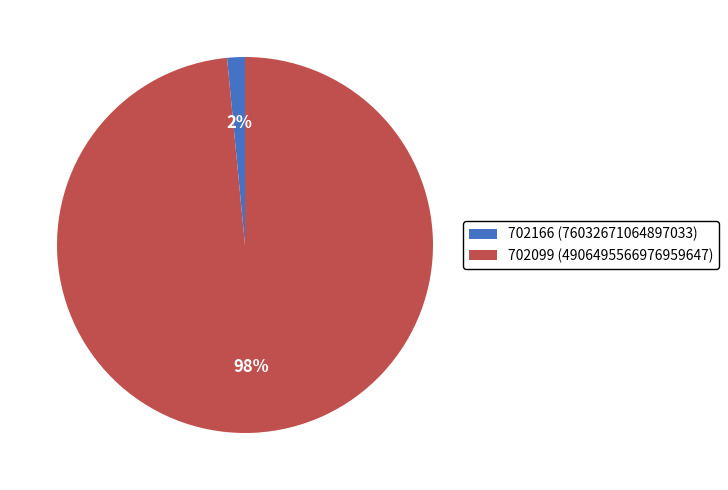

Combined, do 702166 and 702099 account for over 50%?

Yes